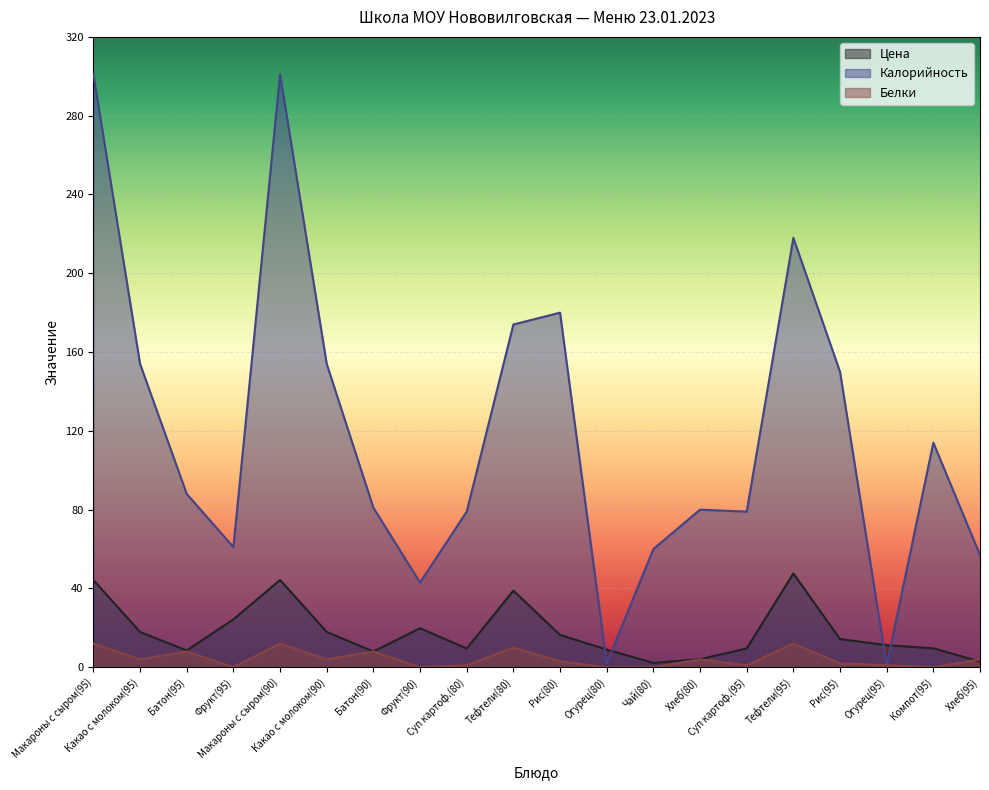

Which series changed the most between Какао с молоком(95) and Тефтели(95)?

Калорийность